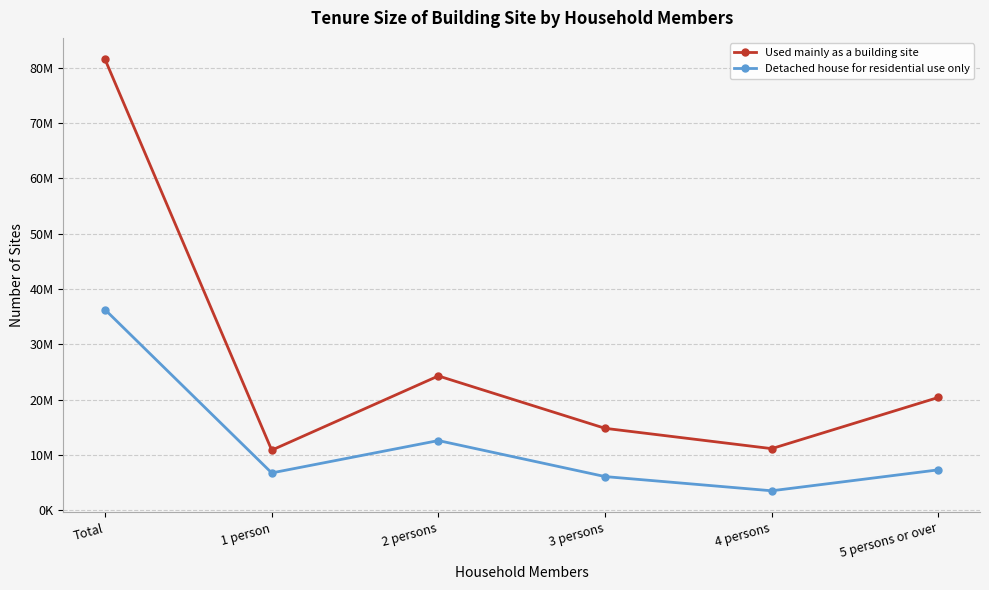

The value of Detached house for residential use only at 3 persons is 4008620. True or false?

False